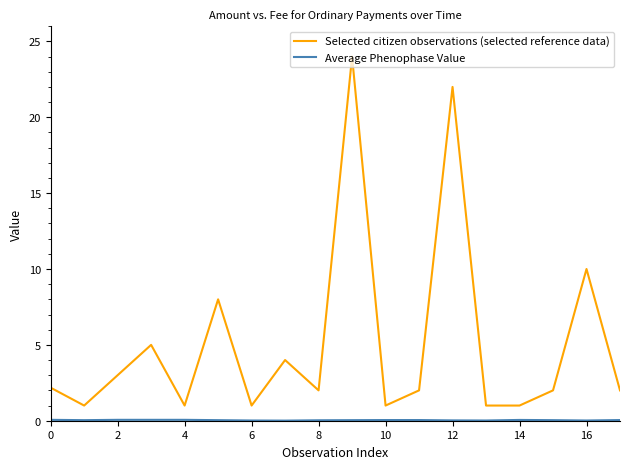

How many lines are shown in the chart?

2